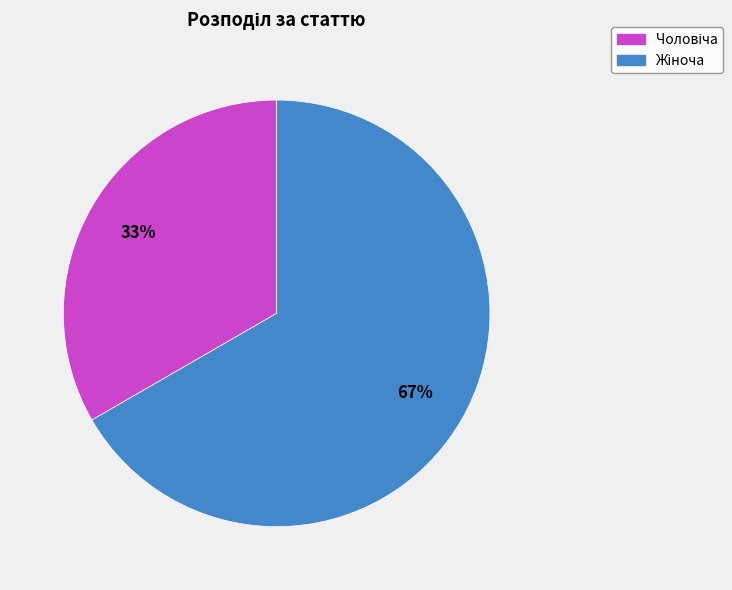

Does any single category account for the majority?

Yes